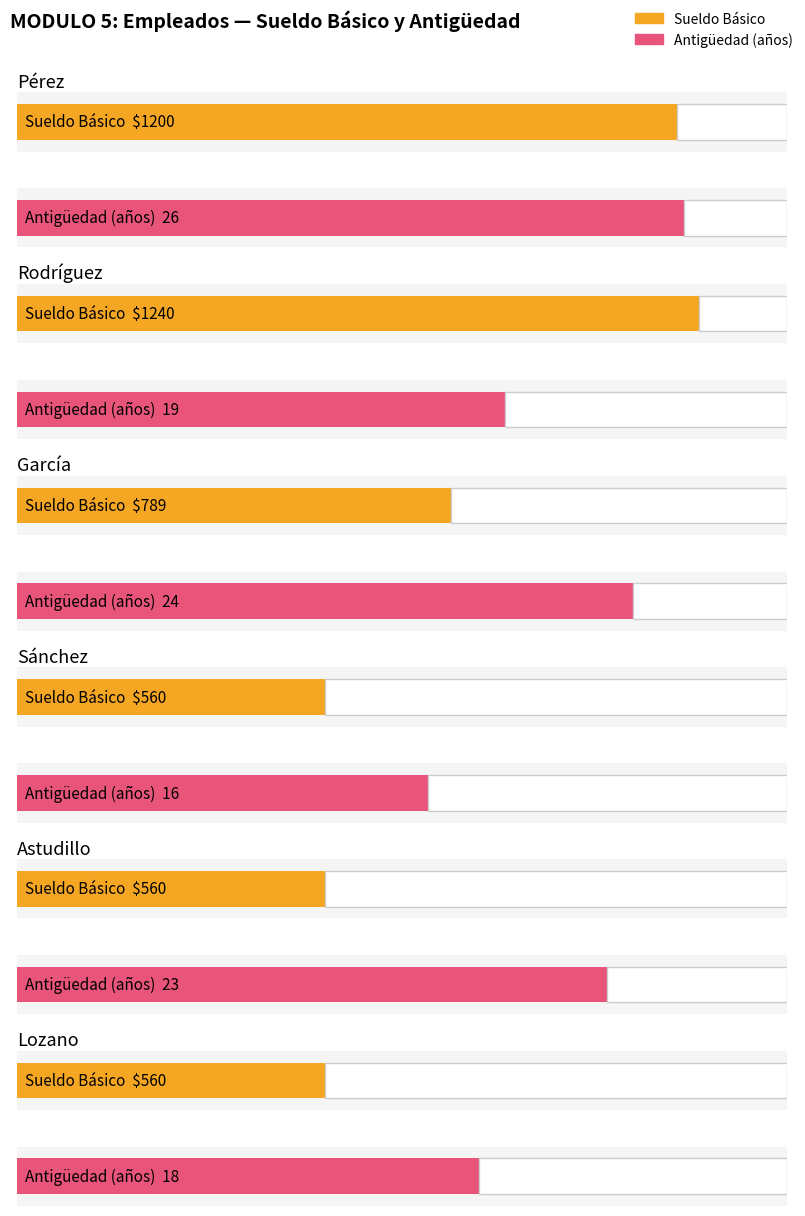

Which series has the widest spread of values?

Sueldo Básico